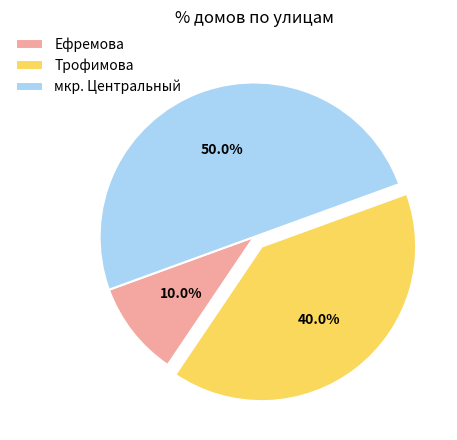

What is the smallest slice in the pie chart?

Ефремова